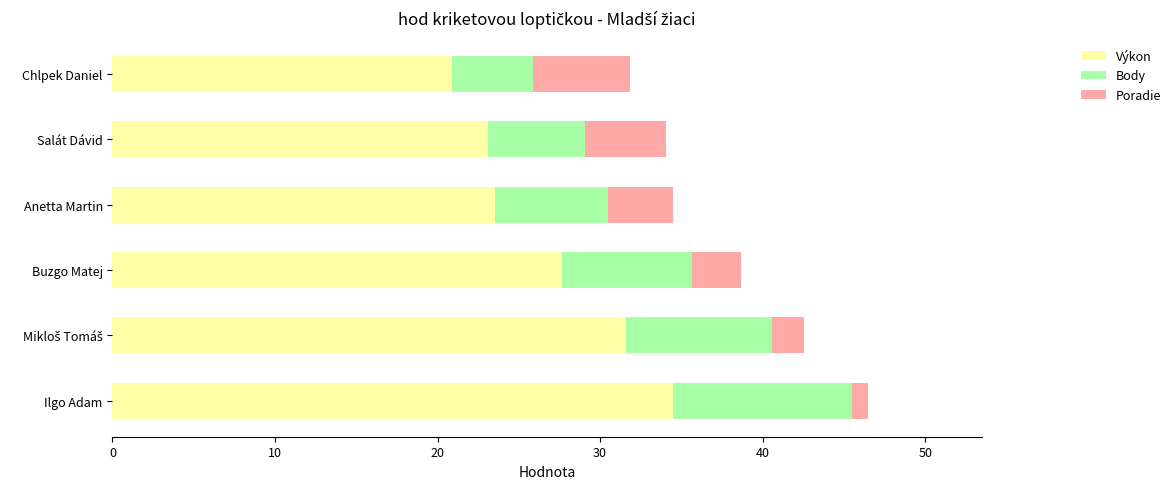

What are all the series names shown in the legend?

Výkon, Body, Poradie